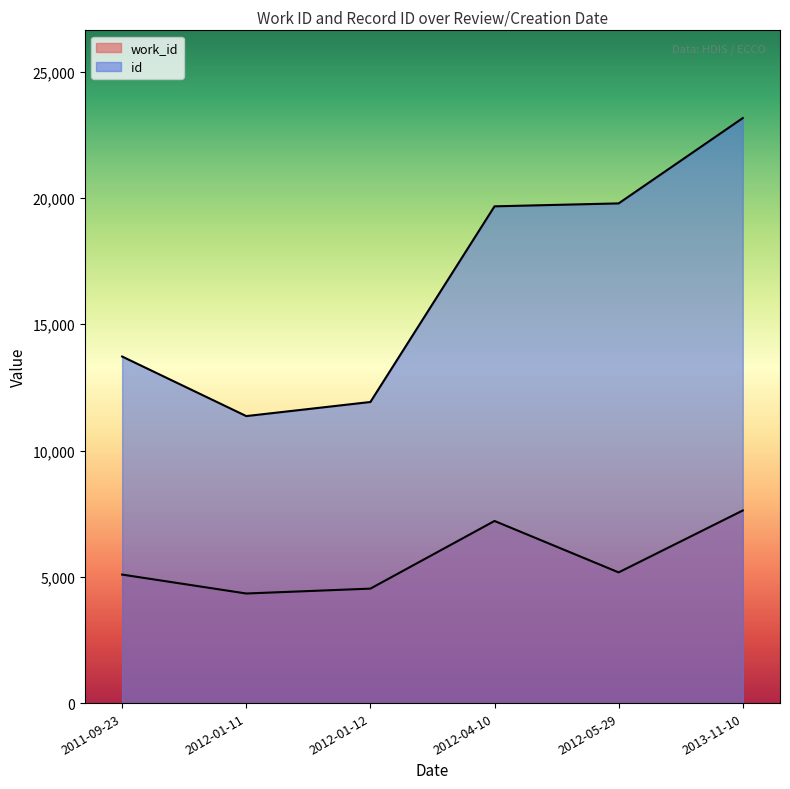

At which category does the chart reach its minimum across all series?

2012-01-11